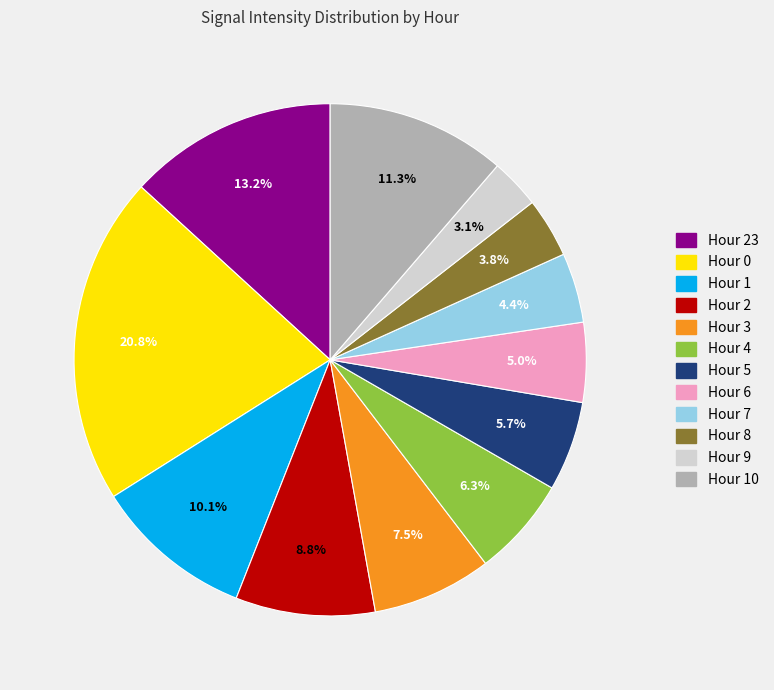

Is there a majority slice in this chart?

No